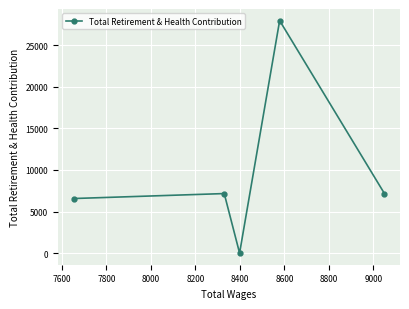

What is the difference between the maximum and second lowest values?

21400